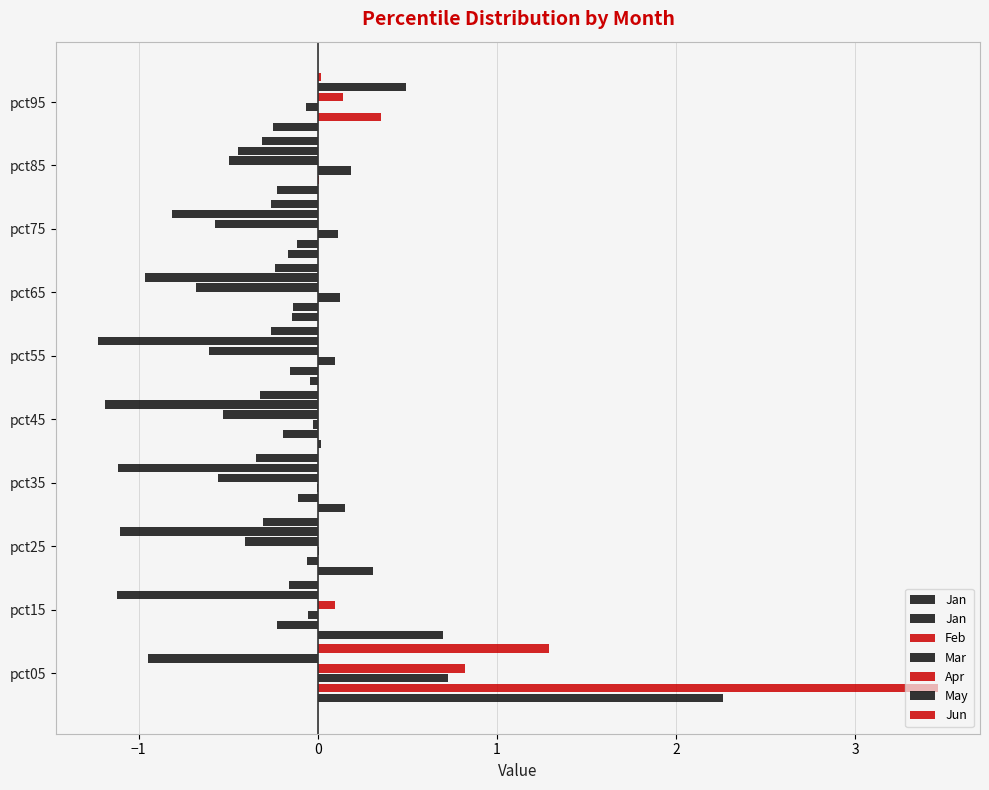

How many groups of bars are there?

10